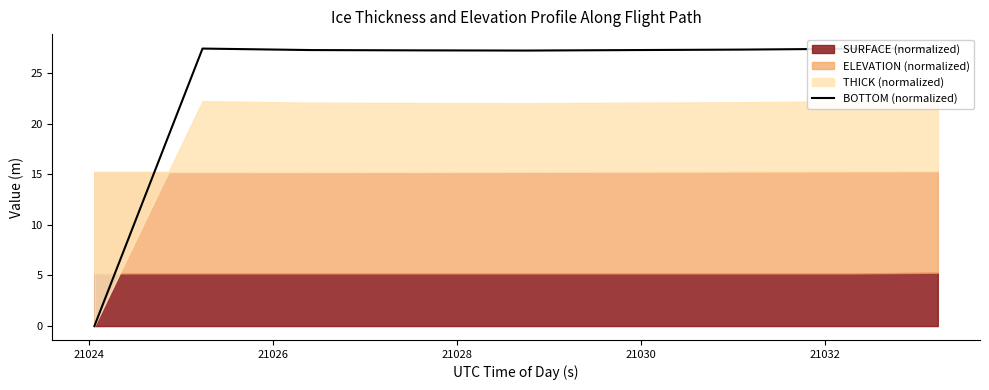

Does the chart have visible grid lines?

No